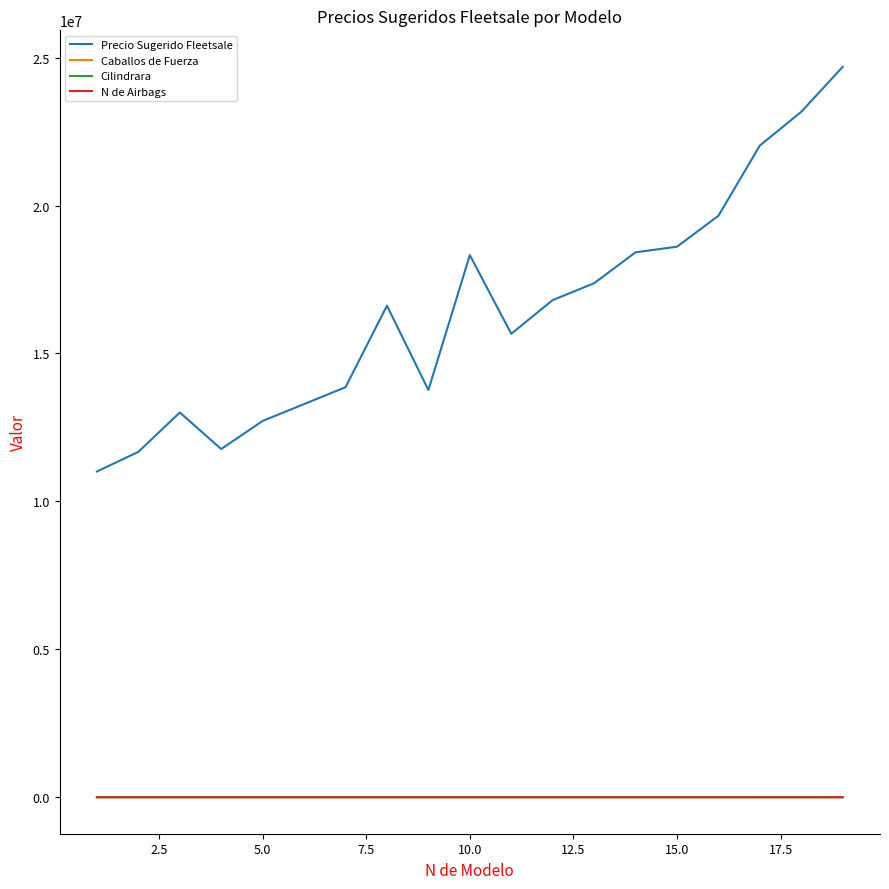

Which series has the largest total across all categories?

Precio Sugerido Fleetsale